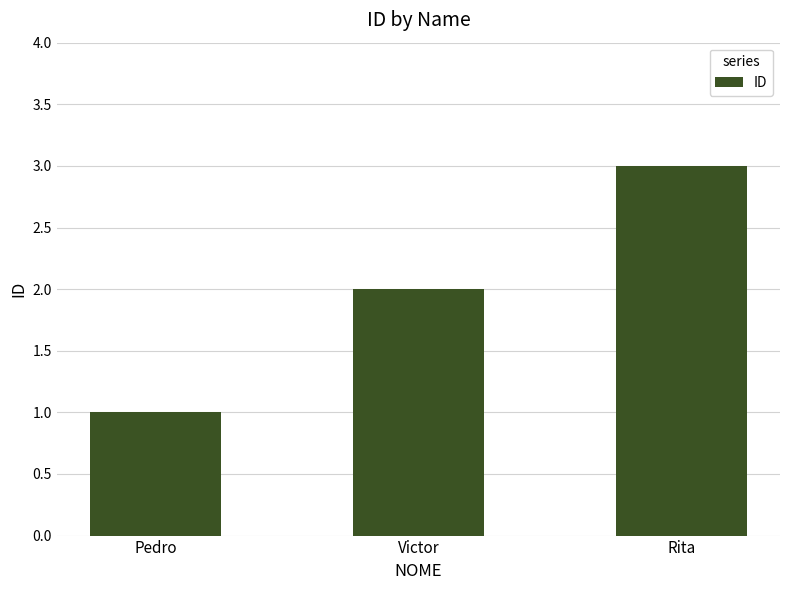

Reading right to left, list all the values displayed in this chart.

Rita=3	Victor=2	Pedro=1